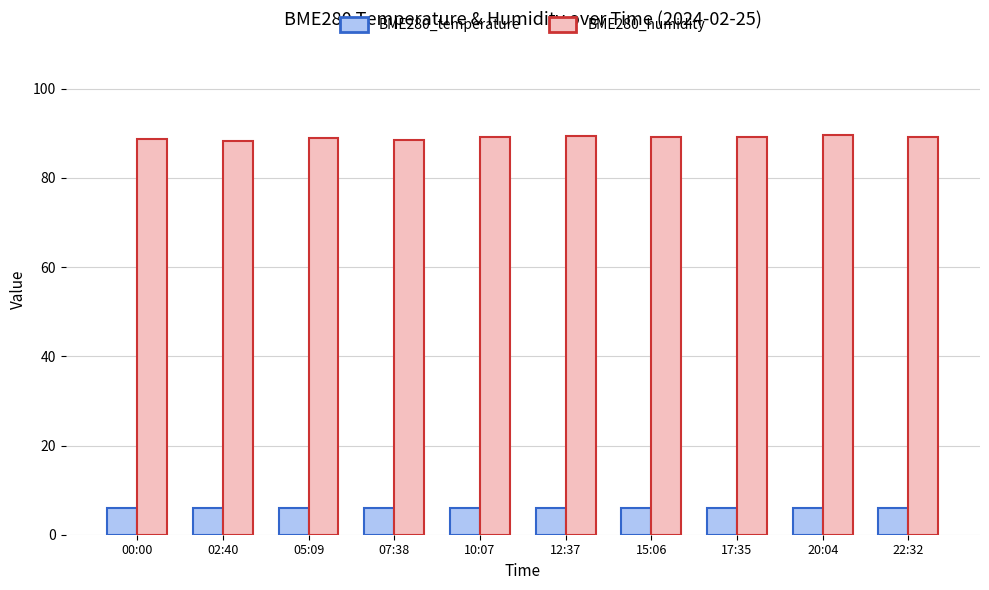

What are all the series names shown in the legend?

BME280_temperature, BME280_humidity